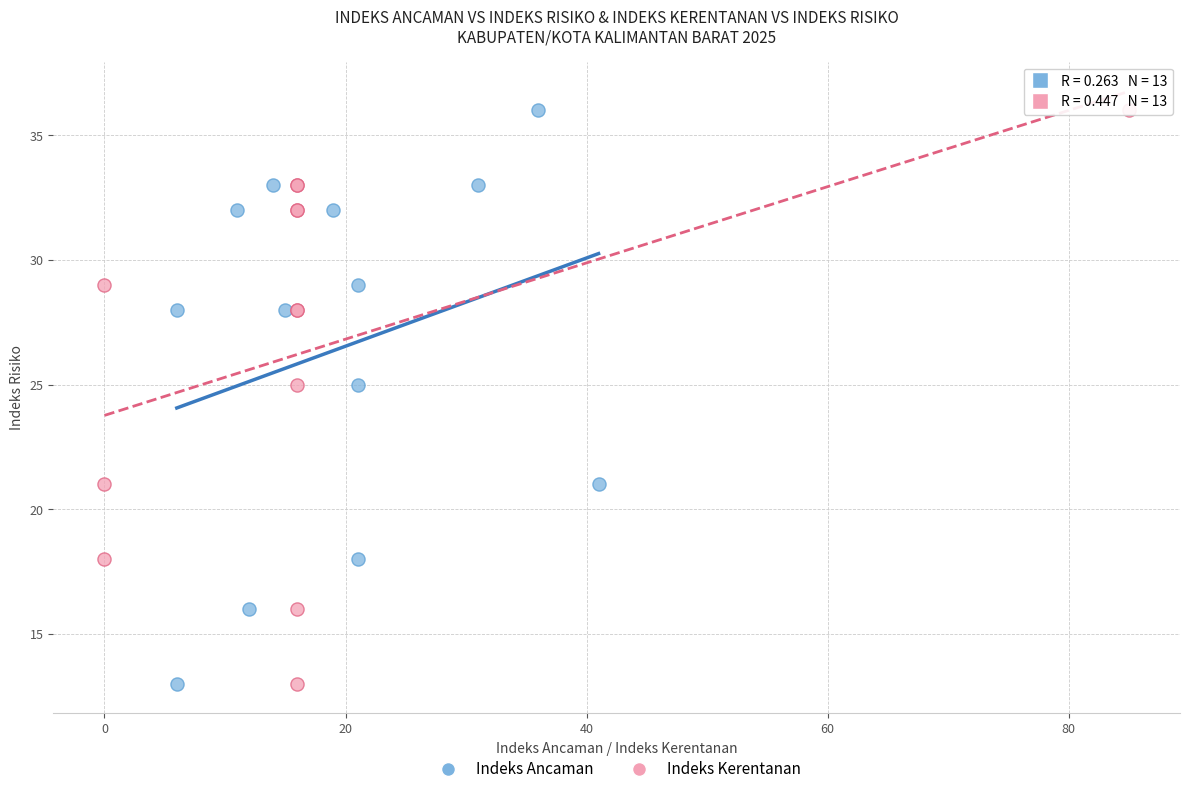

What are all the series names shown in the legend?

Indeks Ancaman, Indeks Kerentanan